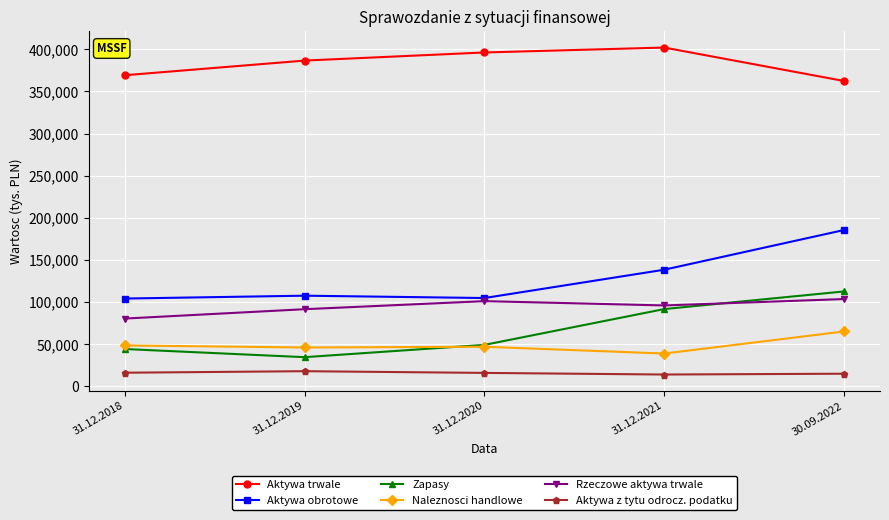

Rank the series by their maximum value, from lowest to highest.

Aktywa z tytu odrocz. podatku, Naleznosci handlowe, Rzeczowe aktywa trwale, Zapasy, Aktywa obrotowe, Aktywa trwale